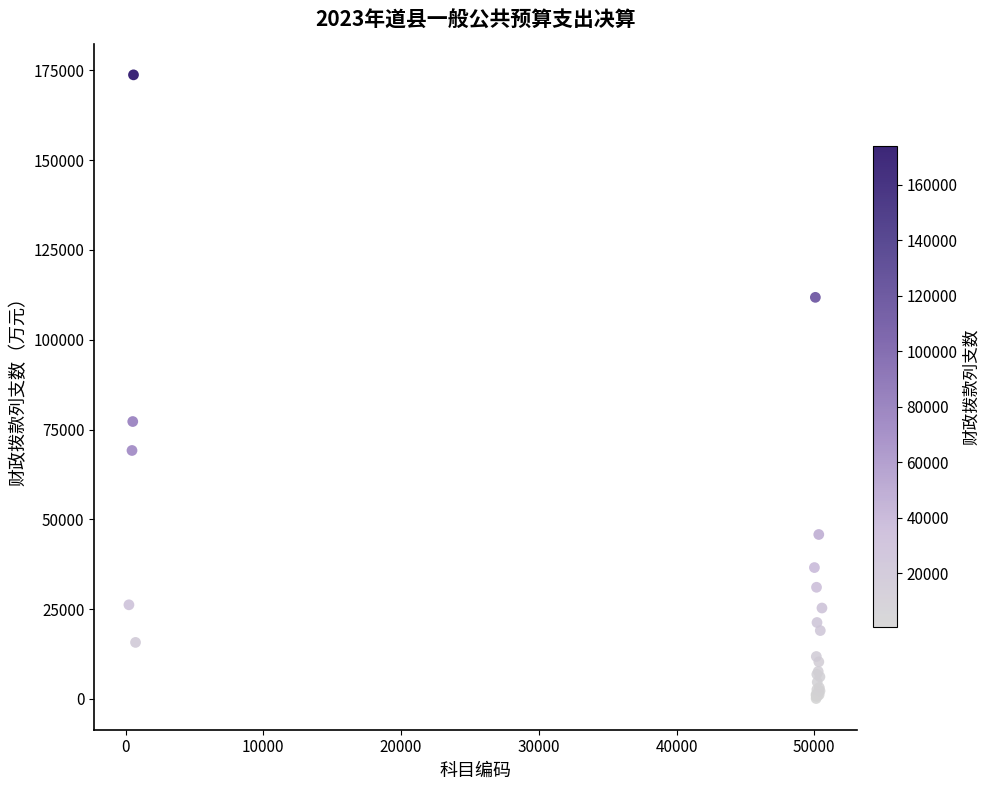

What Y value in the scatter plot is closest to 86931?

77235.4